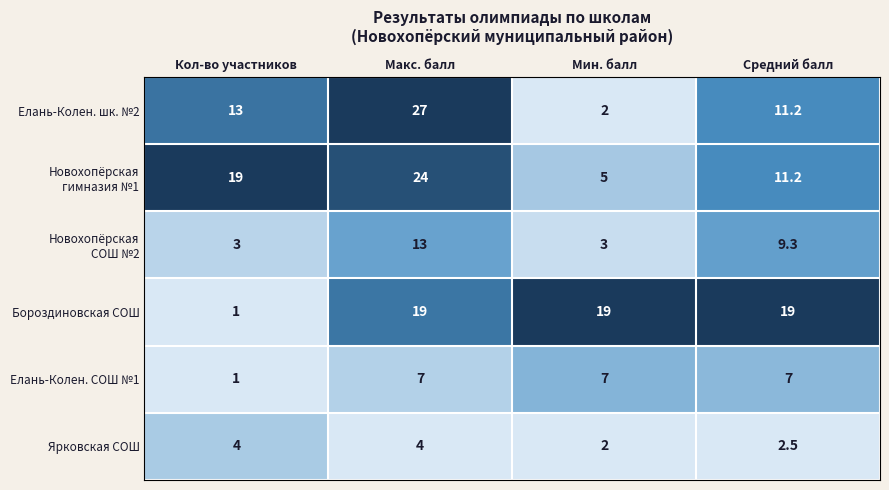

Which series has the widest spread of values?

Елань-Колен. шк. №2